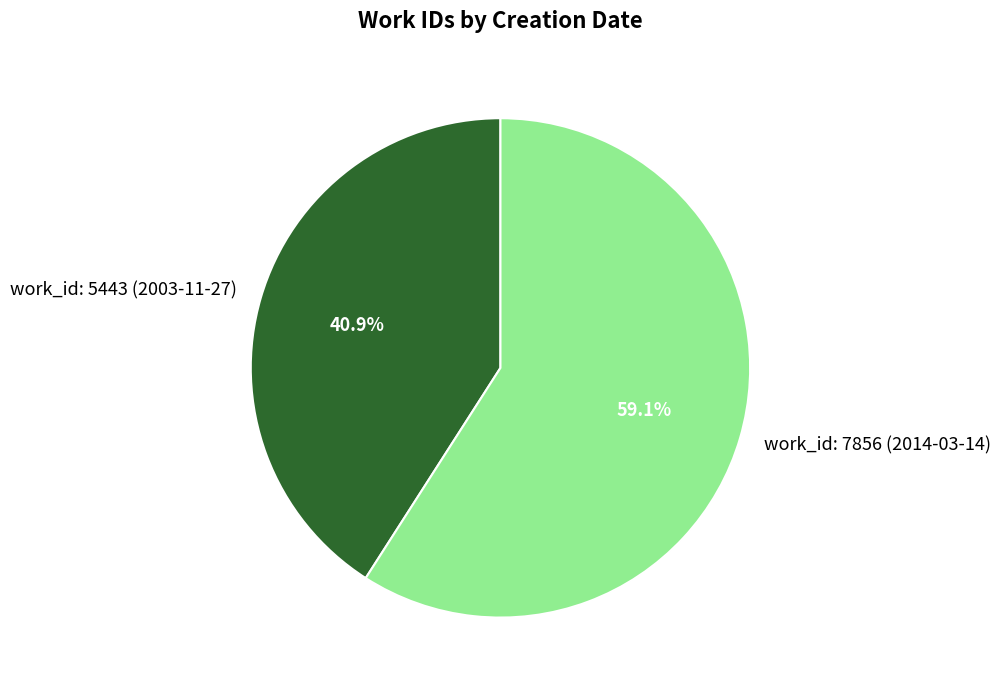

Rank the categories by value from highest to lowest.

work_id: 7856 (2014-03-14), work_id: 5443 (2003-11-27)